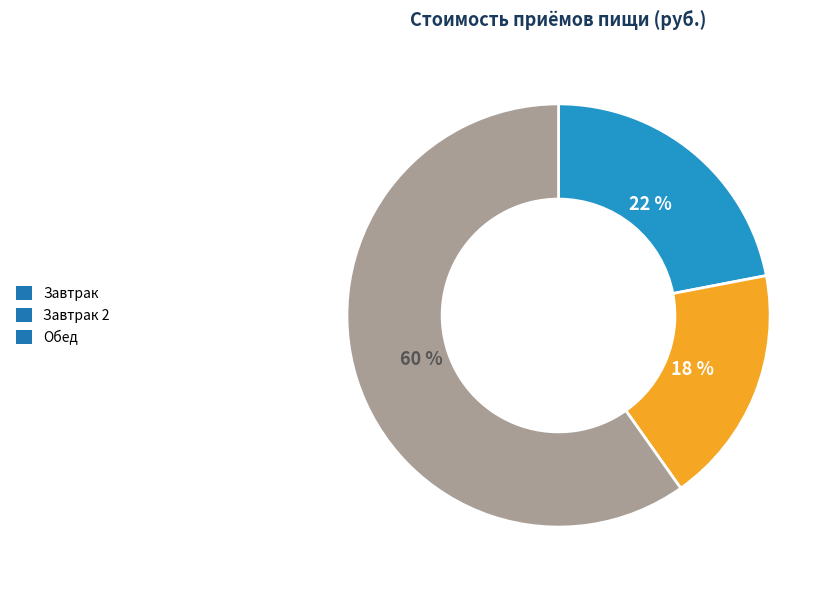

To the nearest percent, what is the difference between the largest and smallest slice percentages?

42%